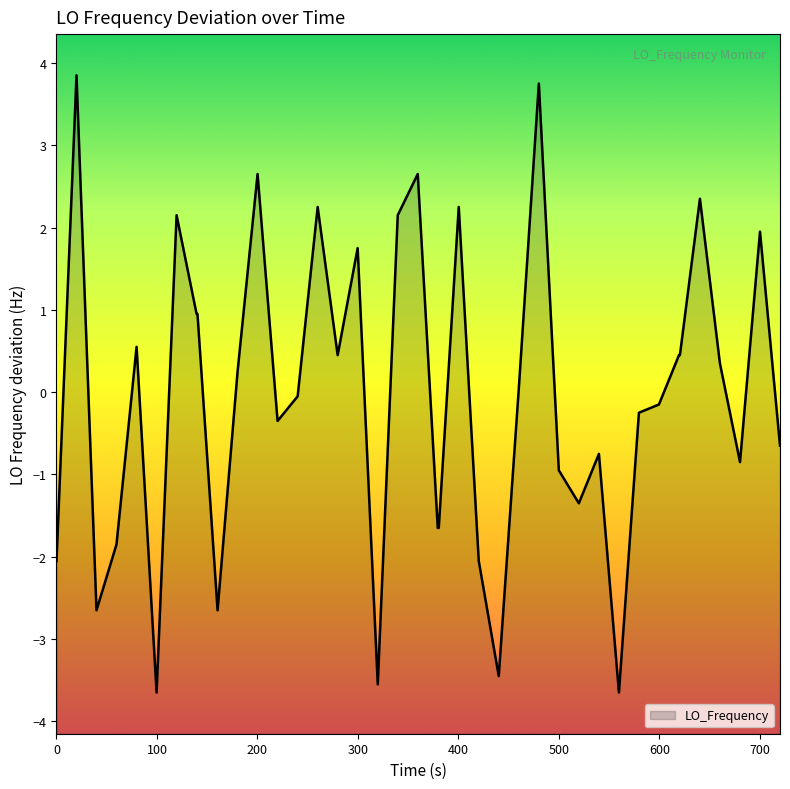

What is the greatest value displayed?

3.9